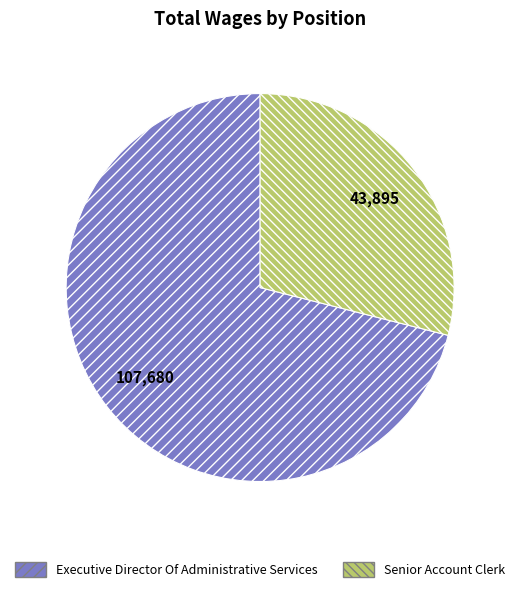

Between Senior Account Clerk and Executive Director Of Administrative Services, which is larger?

Executive Director Of Administrative Services